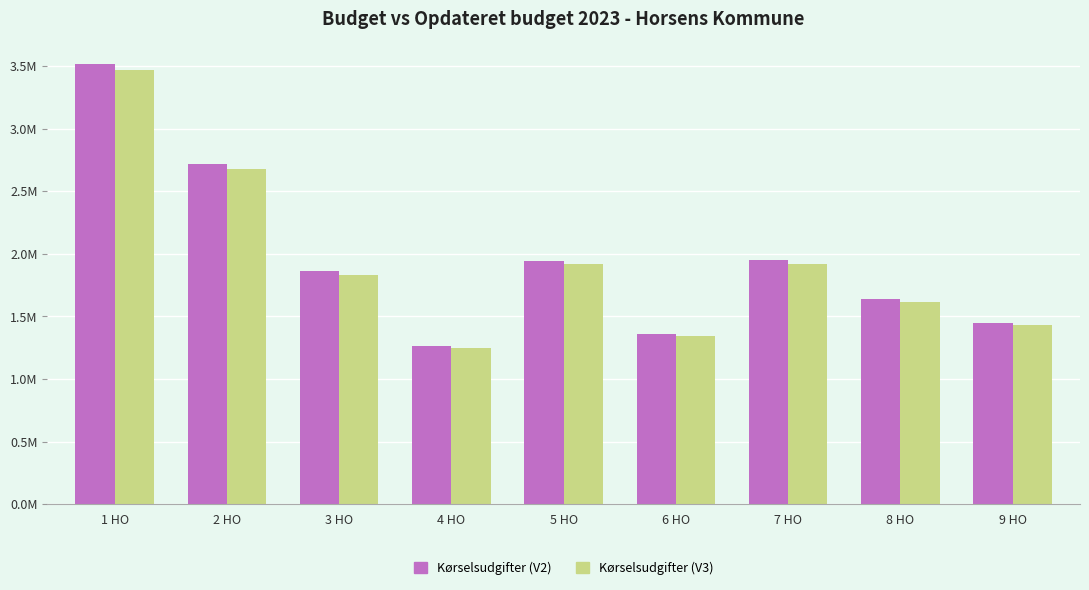

Reading left to right, list all the values displayed in this chart.

Kørselsudgifter (V2): 1 HO=3519758.1	2 HO=2719074.0	3 HO=1861929.0	4 HO=1266593.2	5 HO=1946524.9	6 HO=1359714.4	7 HO=1950750.0	8 HO=1640871.6	9 HO=1451728.8
Kørselsudgifter (V3): 1 HO=3468636.0	2 HO=2679581.2	3 HO=1834885.7	4 HO=1248196.8	5 HO=1918252.9	6 HO=1339965.5	7 HO=1922416.6	8 HO=1617039.0	9 HO=1430643.4